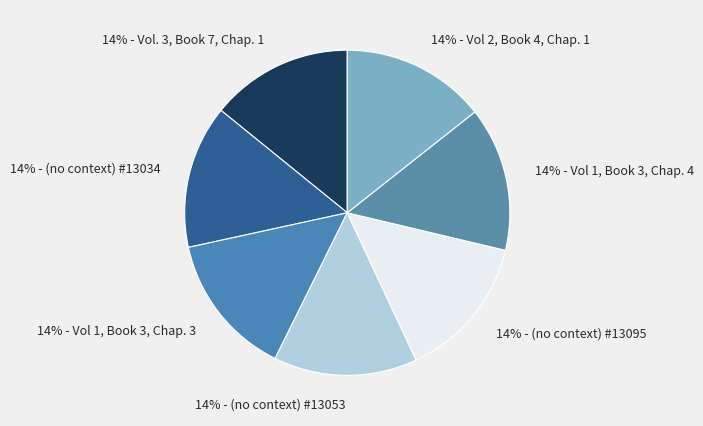

Does any single category account for the majority?

No